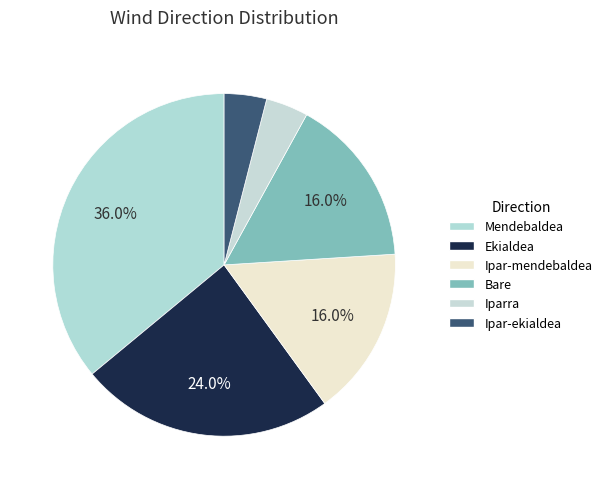

Count the number of slices in the pie.

6